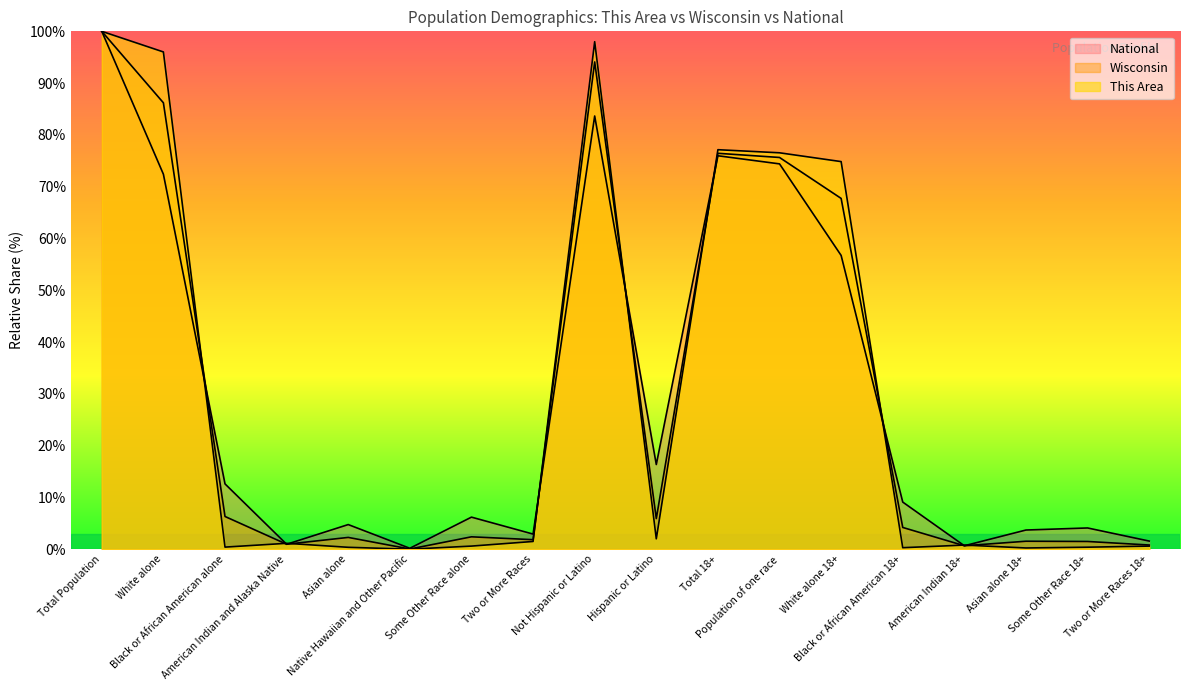

What is the label of the 18th point from the right?

Total Population